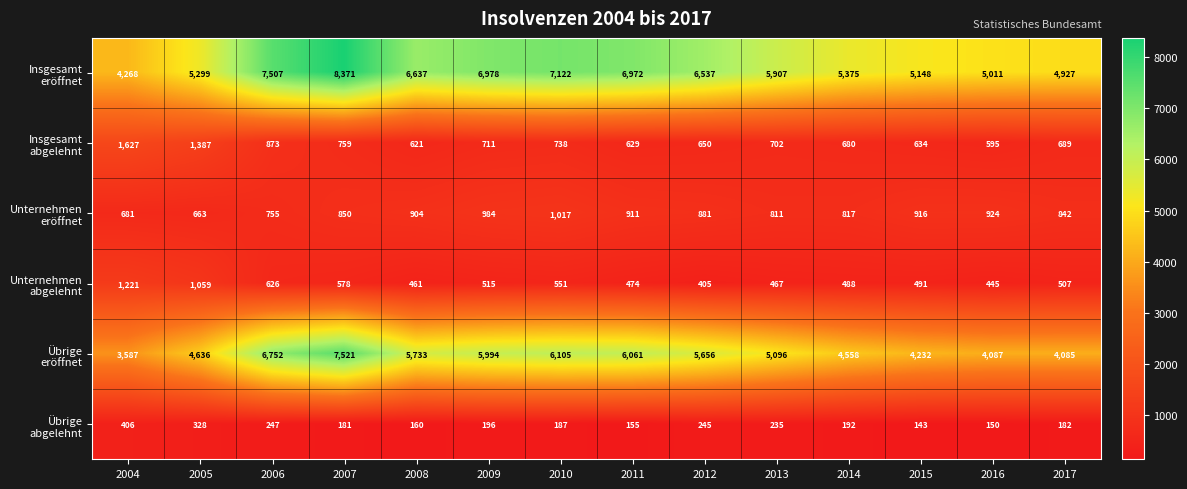

How many categories are shown in the chart?

14